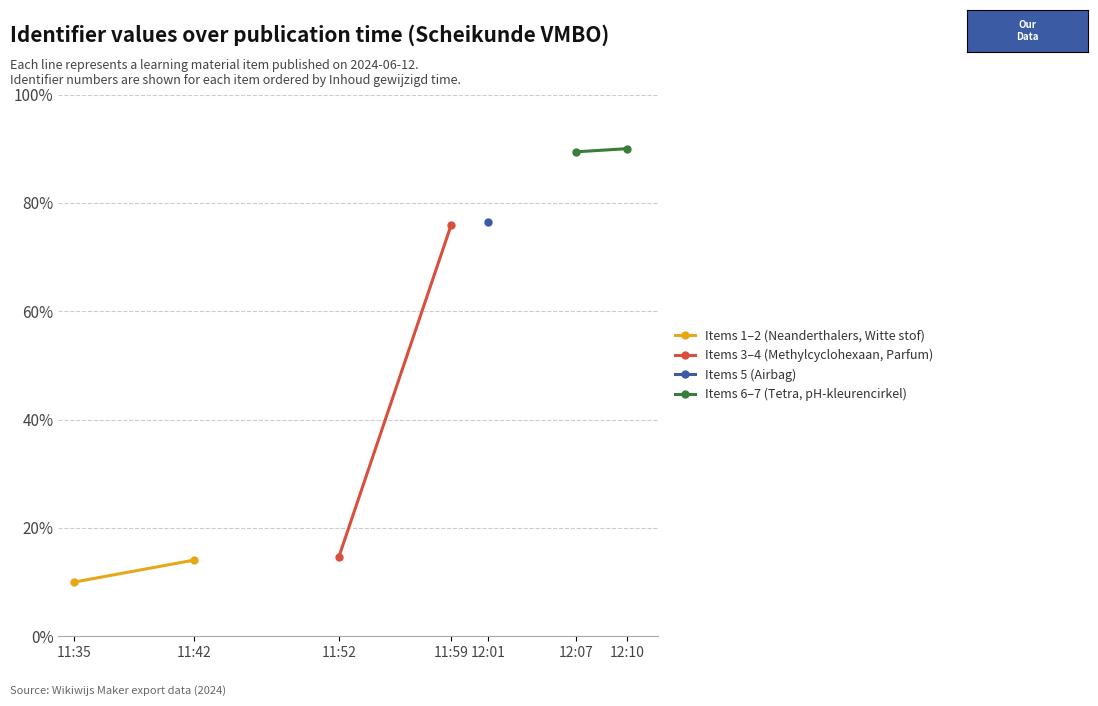

Where is Items 1–2 (Neanderthalers, Witte stof) nearest to the value 12?

11:35